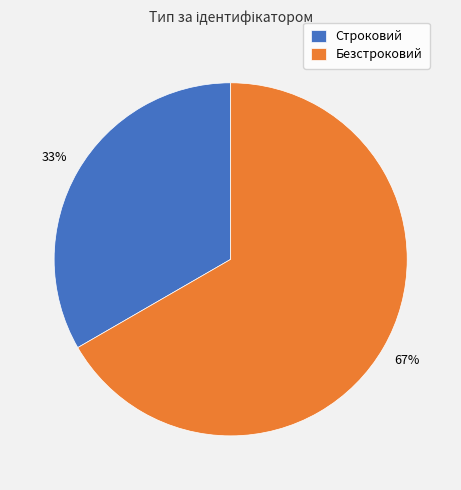

To the nearest percent, what is the average slice percentage?

50%